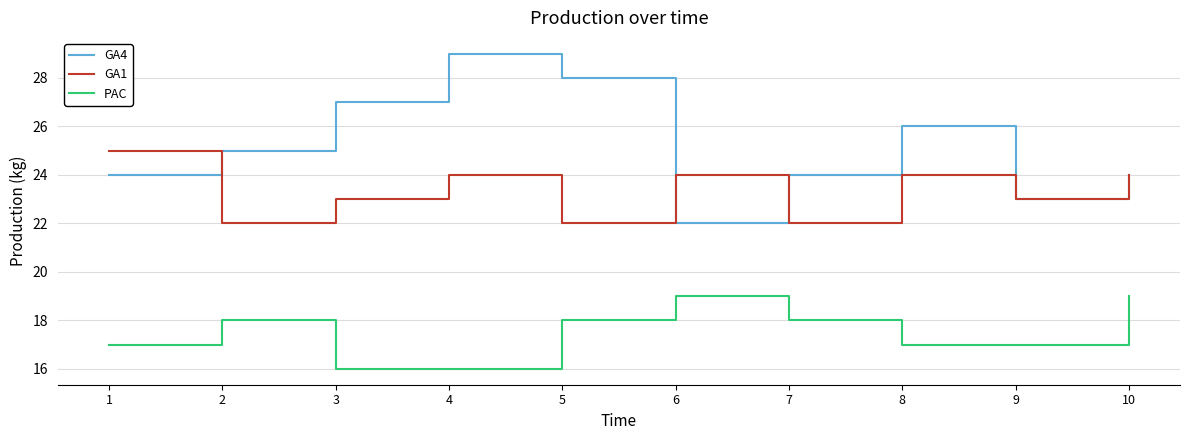

What is the spread (max minus min) of values at 1?

8